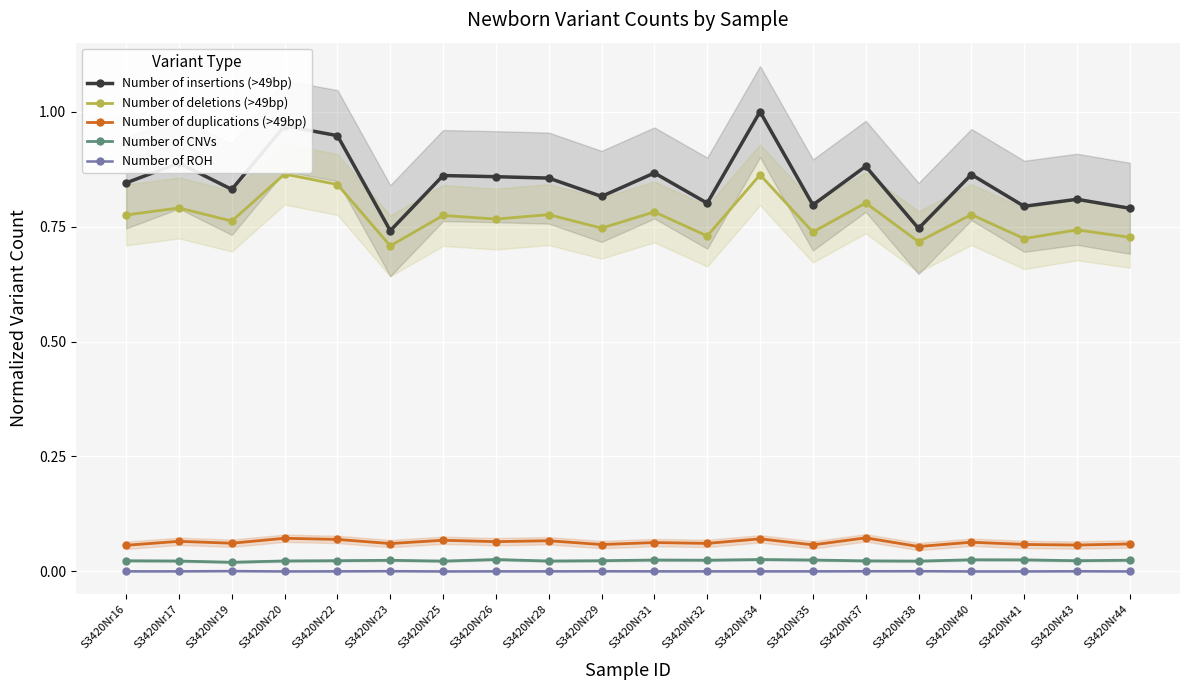

Which series has the largest range (max minus min)?

Number of insertions (>49bp)